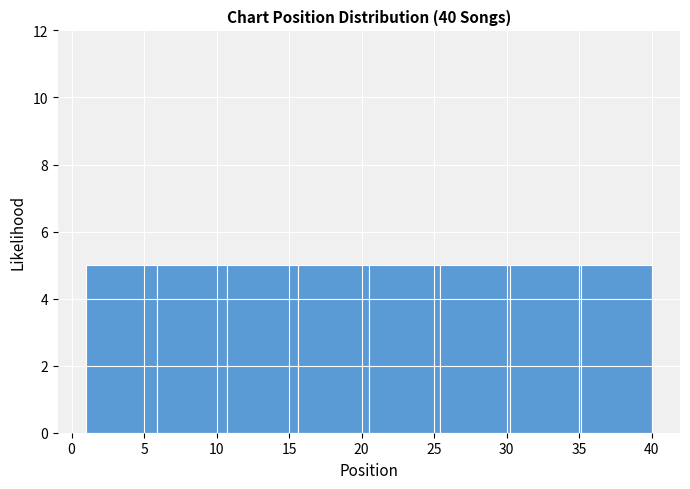

What is the height of the bar covering 20.5 to 25.5 on the x-axis? Neither the bar edges nor the heights are printed on the chart, so give them approximately, as read against the axes.

5